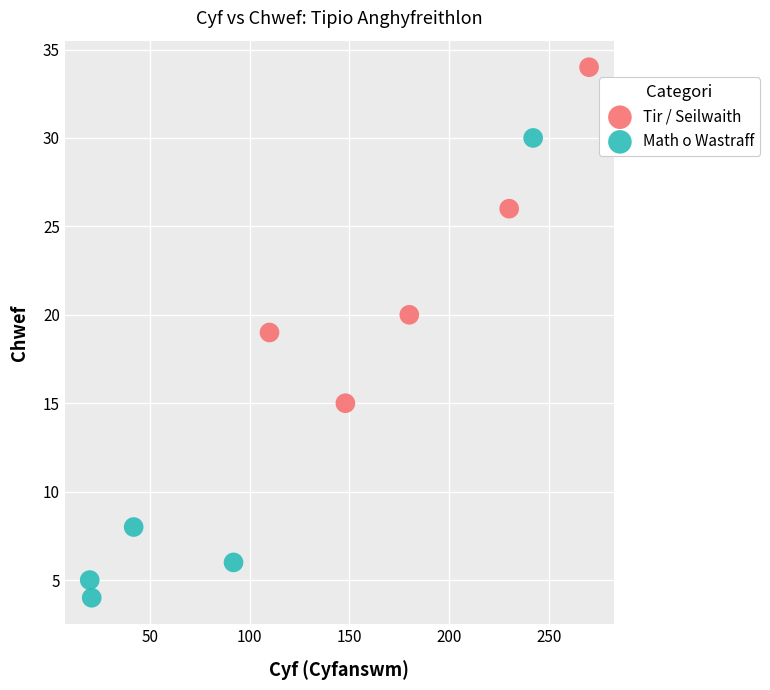

Which series reaches the maximum Y coordinate?

Tir / Seilwaith